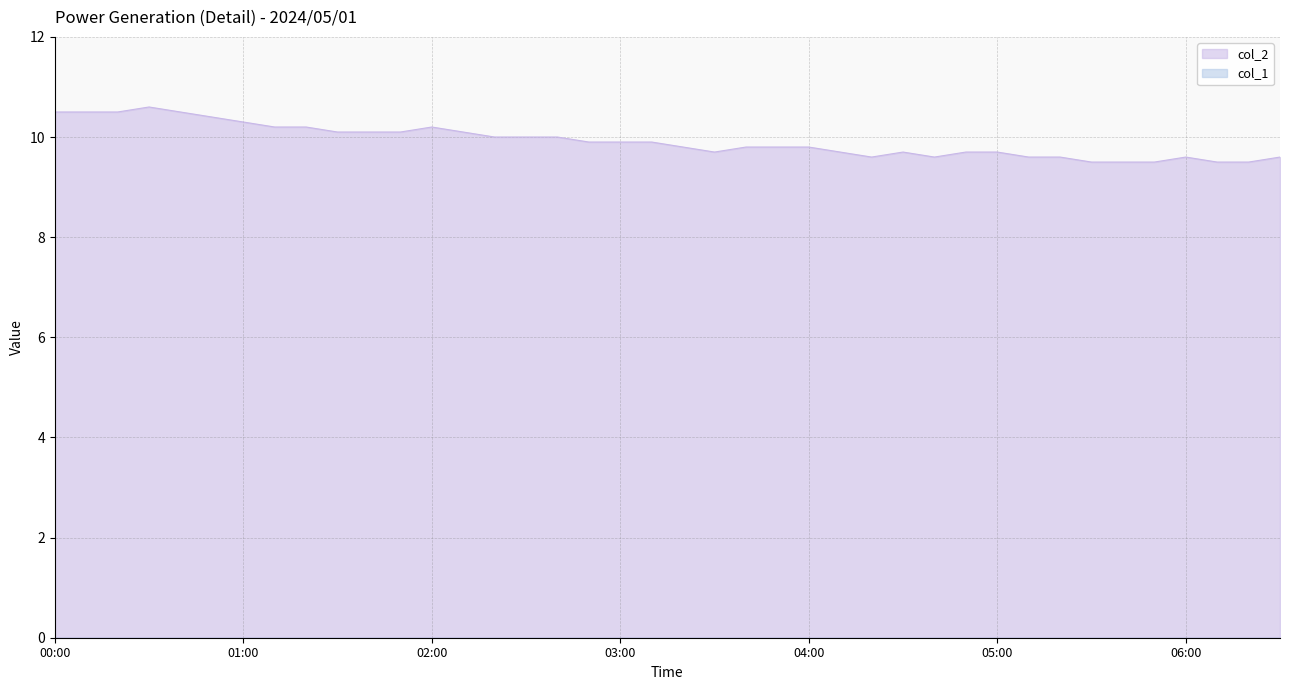

Which label corresponds to the smallest value in the chart?

05:30